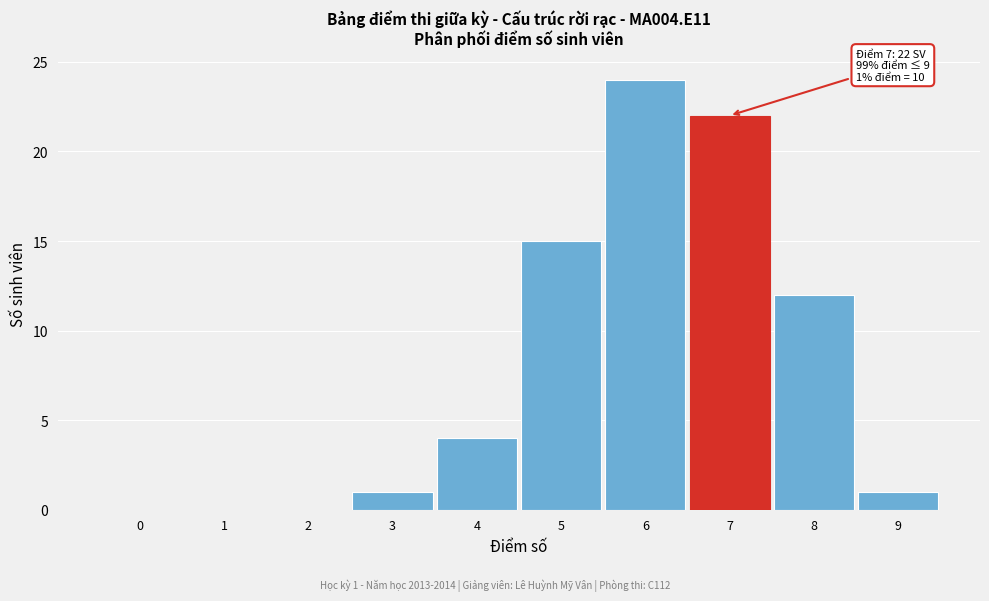

Reading right to left, transcribe all the data shown in this chart.

9=1	8=12	7=22	6=24	5=15	4=4	3=1	2=0	1=0	0=0